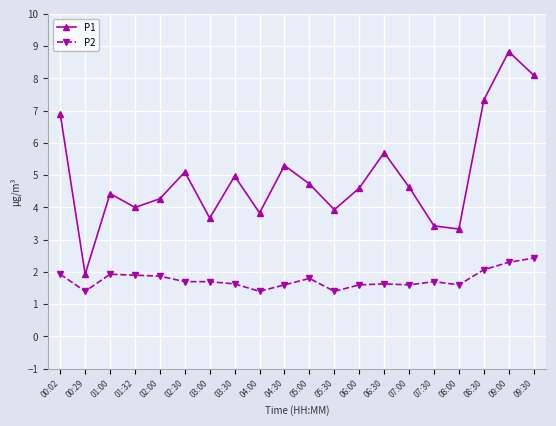

At how many categories does at least one series exceed 2?

19